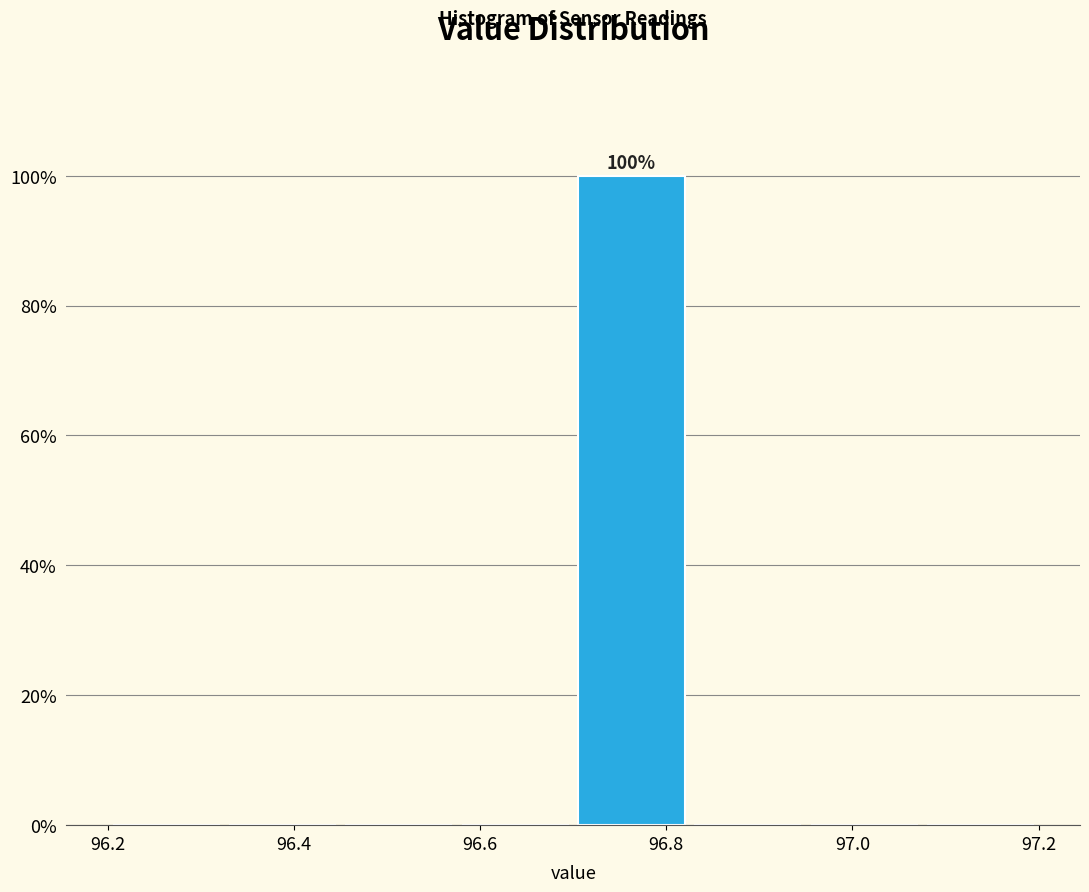

Over which range of the x-axis is the bar tallest?

96.700 to 96.825